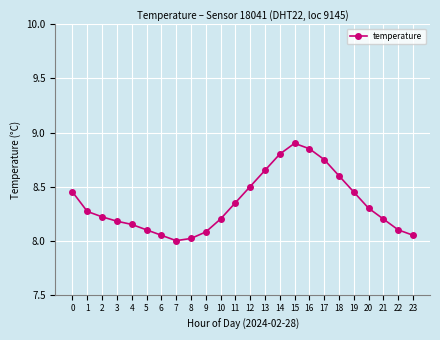

What is the approximate value at 15?

8.9